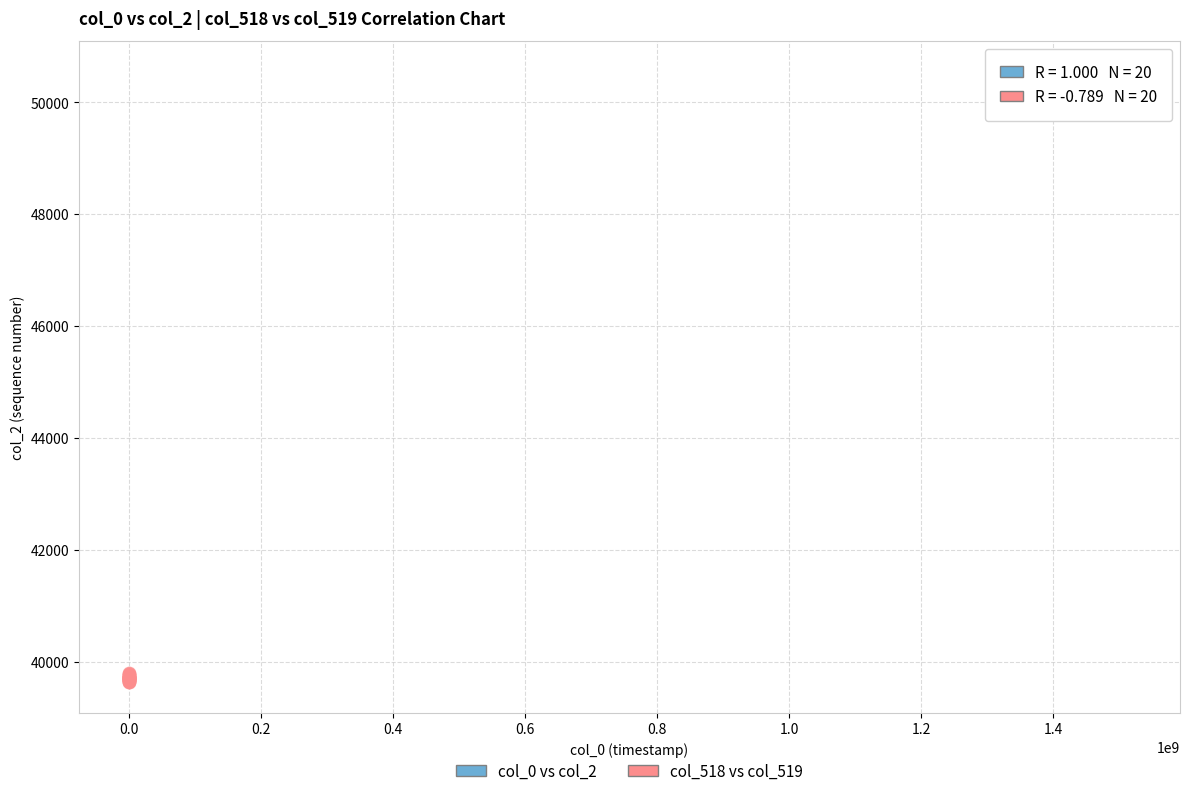

Which series reaches the maximum Y coordinate?

col_0 vs col_2